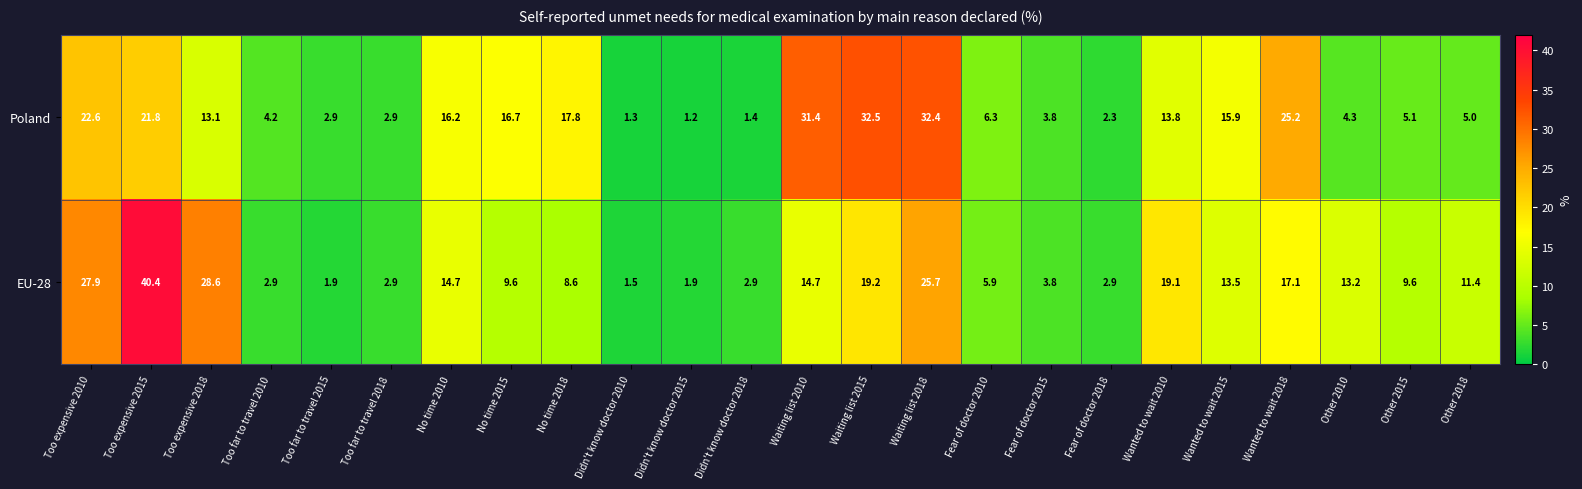

Which series changed the most between No time 2018 and Wanted to wait 2010?

EU-28